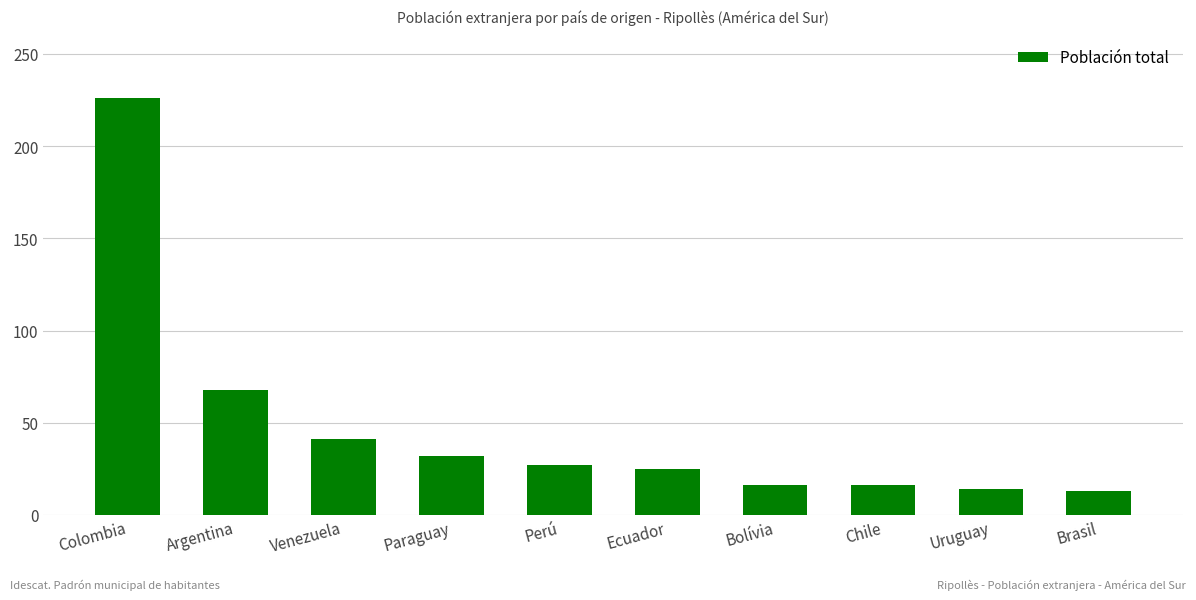

Are the bars grouped side by side (vs. stacked)?

No